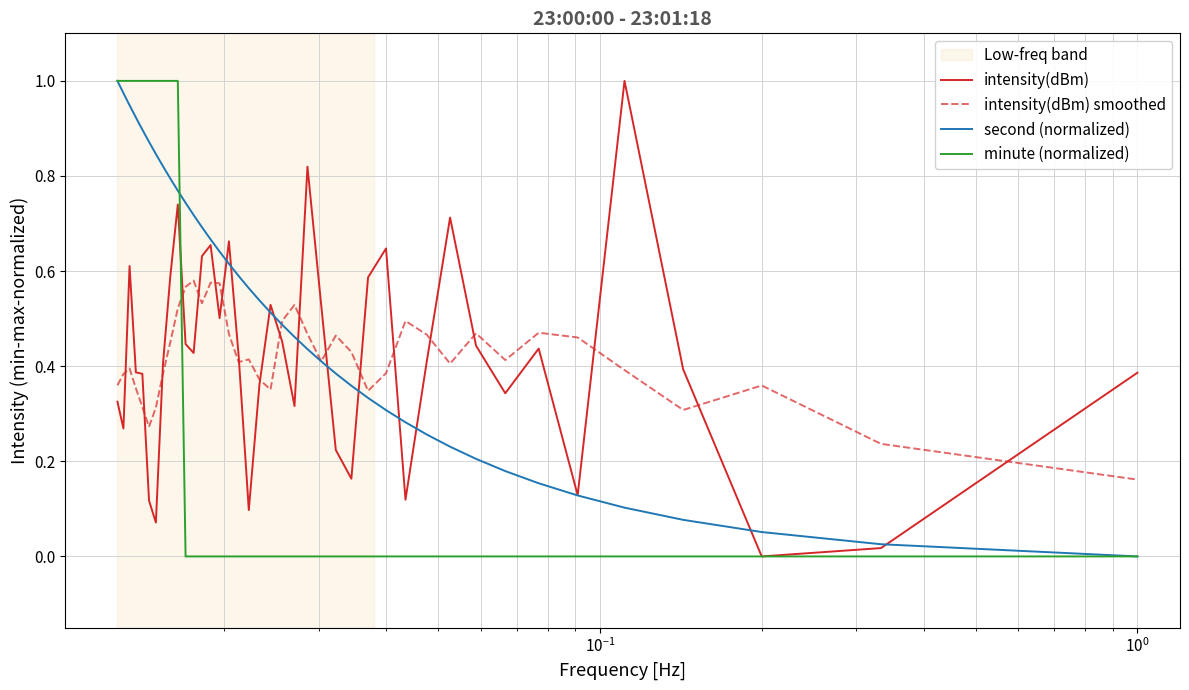

Which series has the largest total across all categories?

second (normalized)